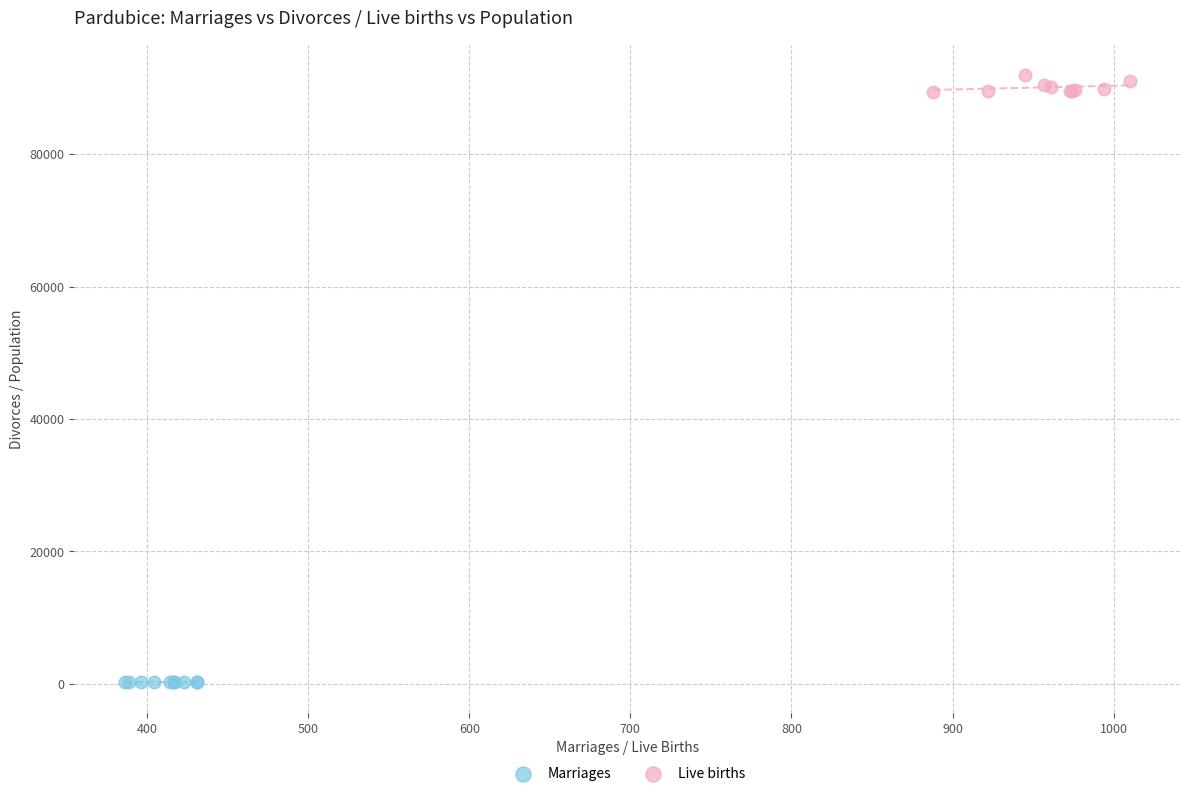

What are all the series names shown in the legend?

Marriages, Live births